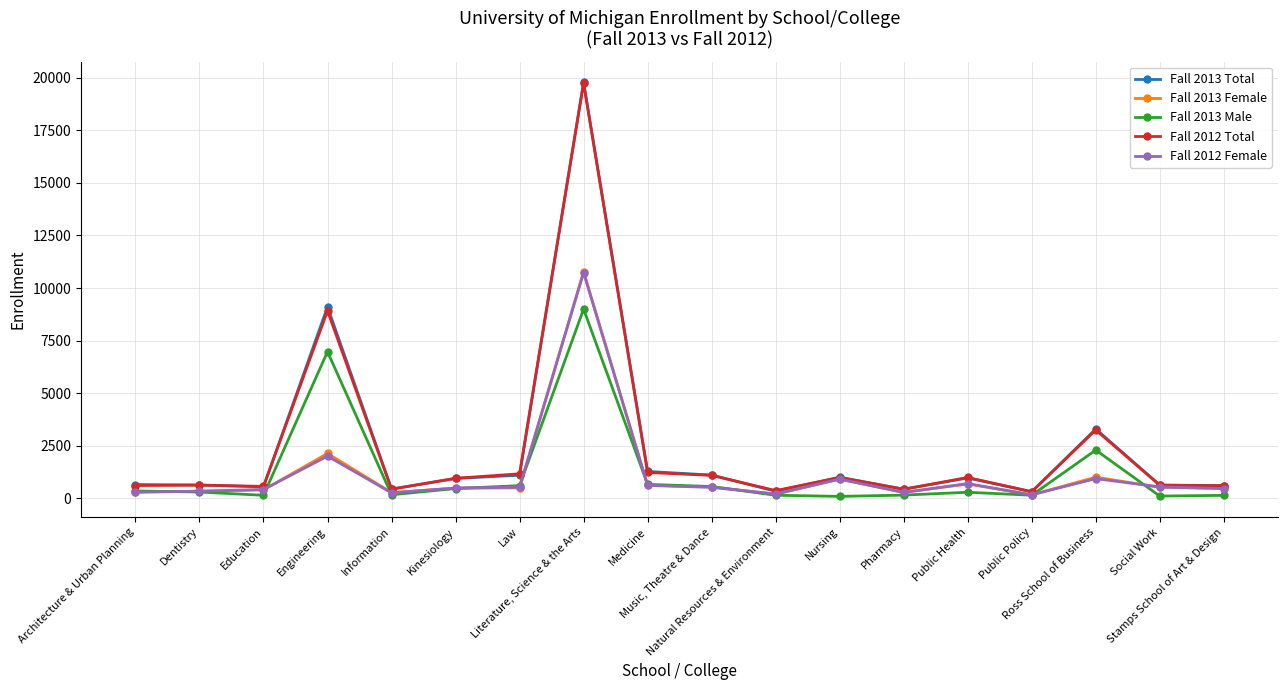

What is the total value across all series at Architecture & Urban Planning?

2201